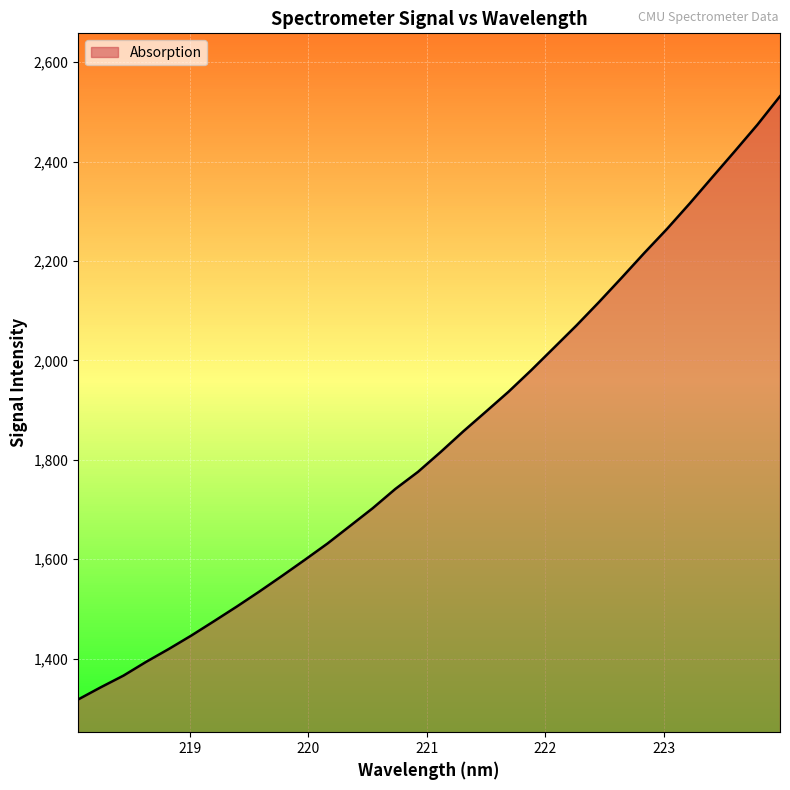

How many lines are shown in the chart?

1